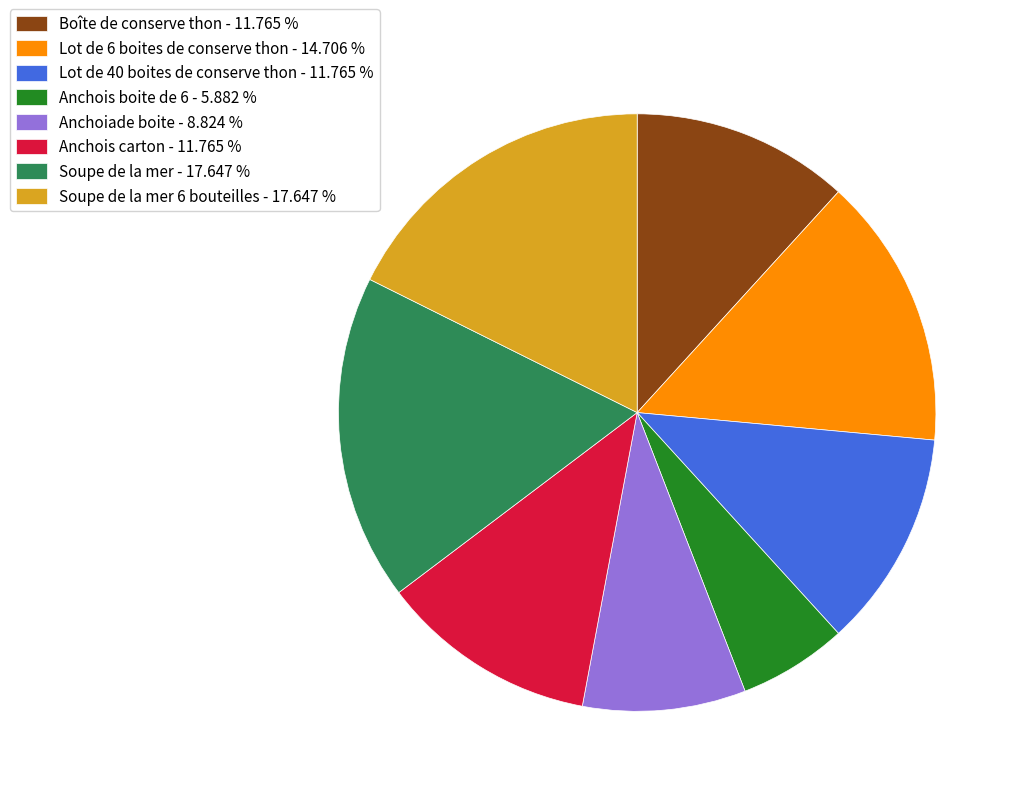

Combined, do Lot de 40 boites de conserve thon - 11.765 % and Soupe de la mer 6 bouteilles - 17.647 % account for over 50%?

No